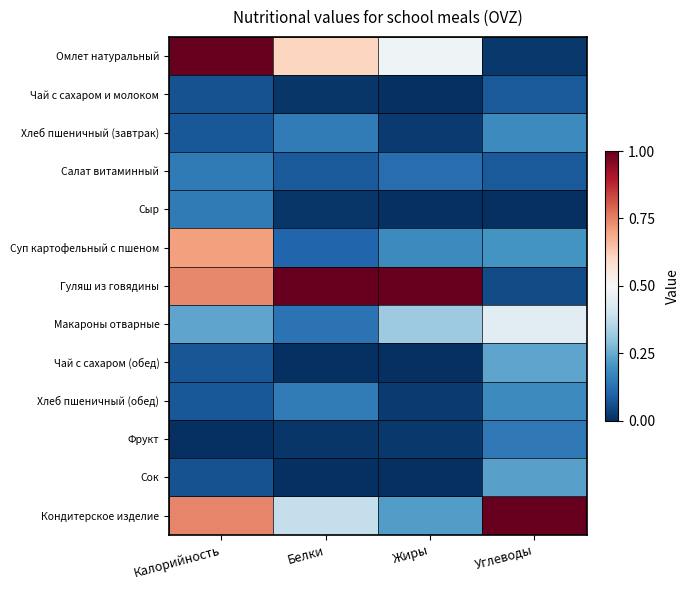

Between Жиры and Белки, which is larger?

Белки